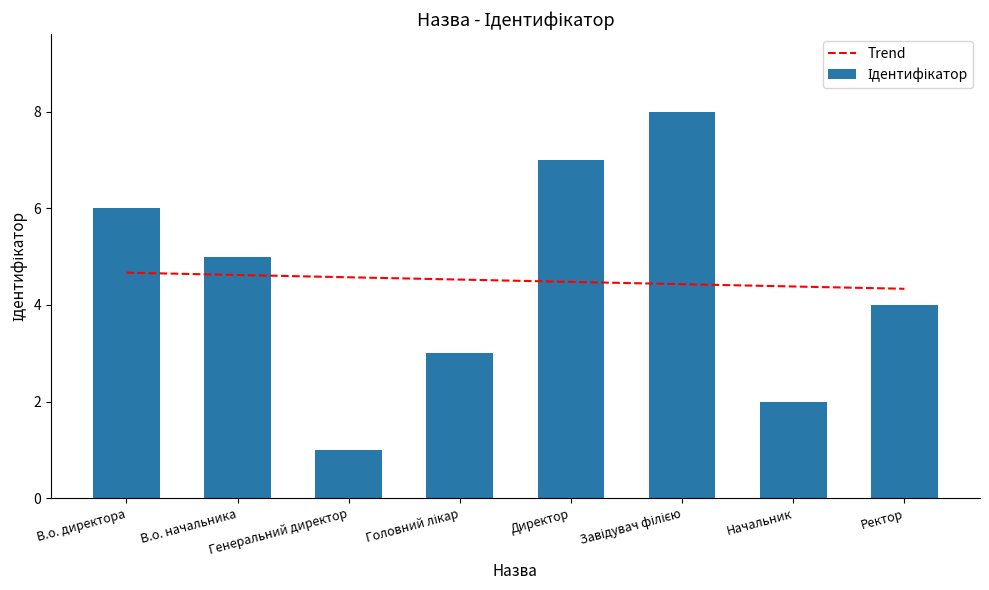

Is it true that Trend equals 7.4 at Головний лікар?

False